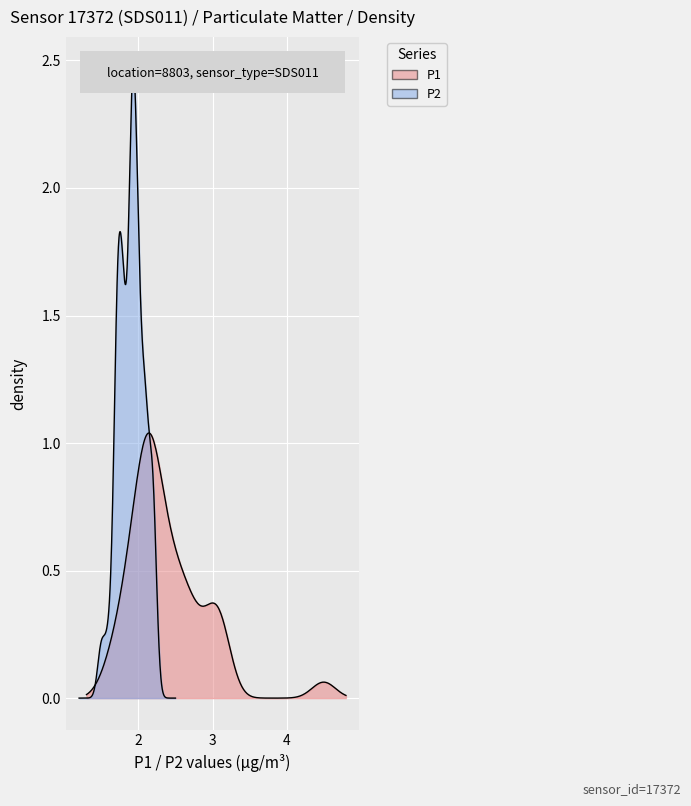

What is the average value of the P2 series?

1.9